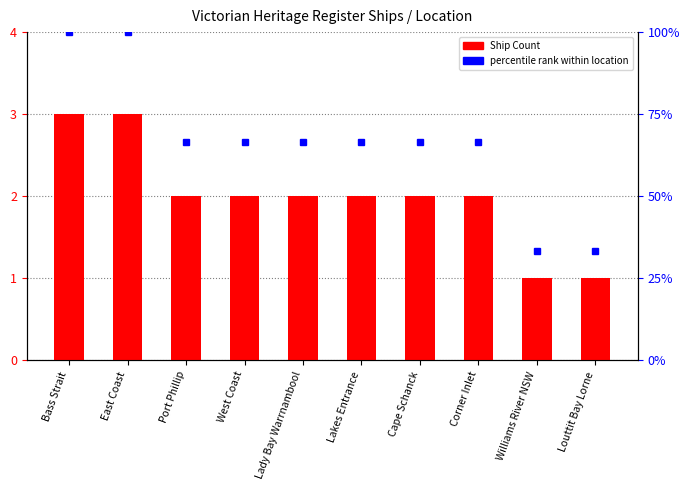

Reading left to right, list all the values displayed in this chart.

Ship Count: Bass Strait=3.0	East Coast=3.0	Port Phillip=2.0	West Coast=2.0	Lady Bay Warrnambool=2.0	Lakes Entrance=2.0	Cape Schanck=2.0	Corner Inlet=2.0	Williams River NSW=1.0	Louttit Bay Lorne=1.0
percentile rank: Bass Strait=100.0	East Coast=100.0	Port Phillip=66.7	West Coast=66.7	Lady Bay Warrnambool=66.7	Lakes Entrance=66.7	Cape Schanck=66.7	Corner Inlet=66.7	Williams River NSW=33.3	Louttit Bay Lorne=33.3